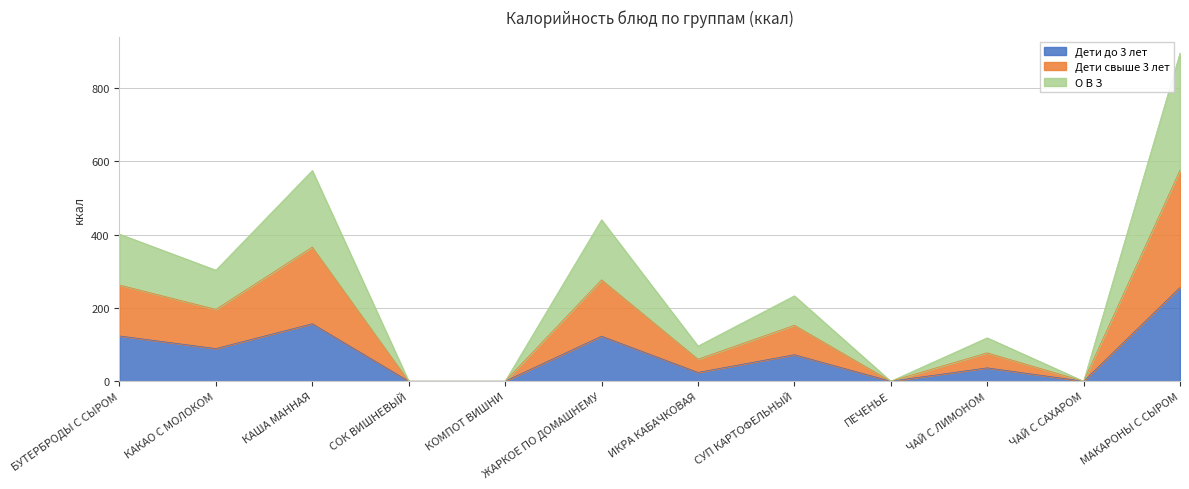

What is the total value across all series at КАКАО С МОЛОКОМ?

303.2